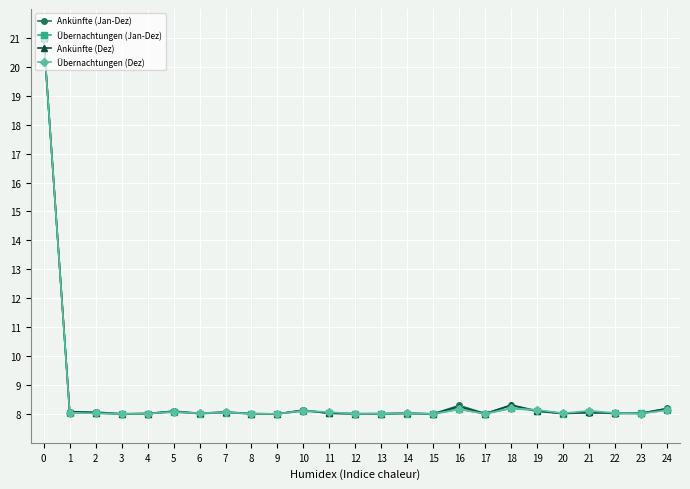

What are all the series names shown in the legend?

Ankünfte (Jan-Dez), Übernachtungen (Jan-Dez), Ankünfte (Dez), Übernachtungen (Dez)